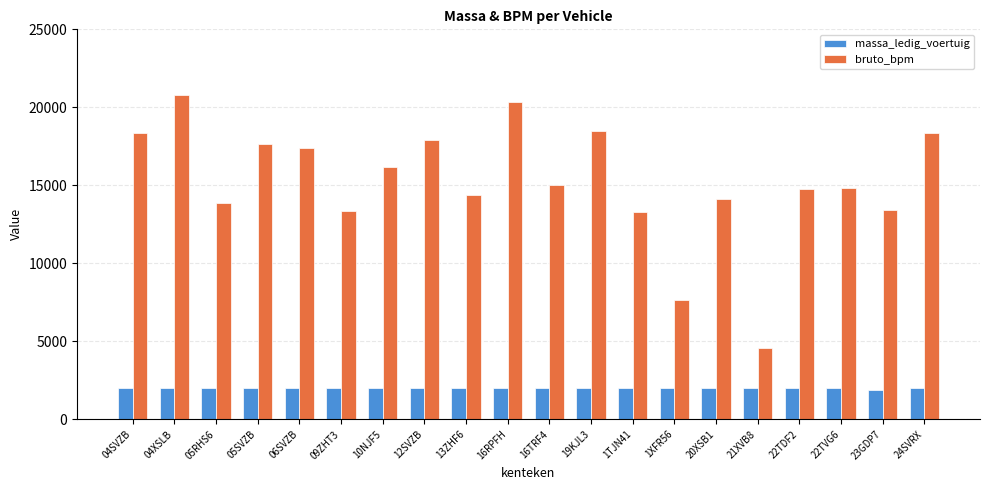

Rank the series at 21XVB8 from highest to lowest value.

bruto_bpm, massa_ledig_voertuig